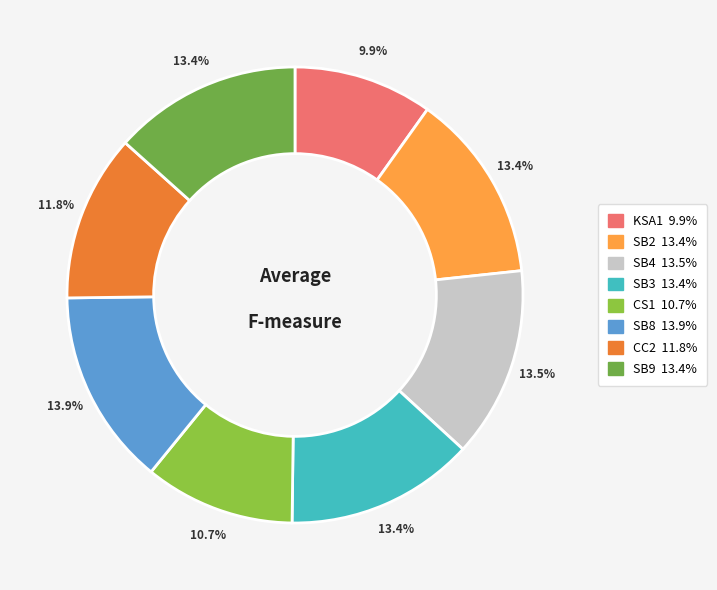

To the nearest percent, what is the combined percentage of CC2 and SB8?

26%